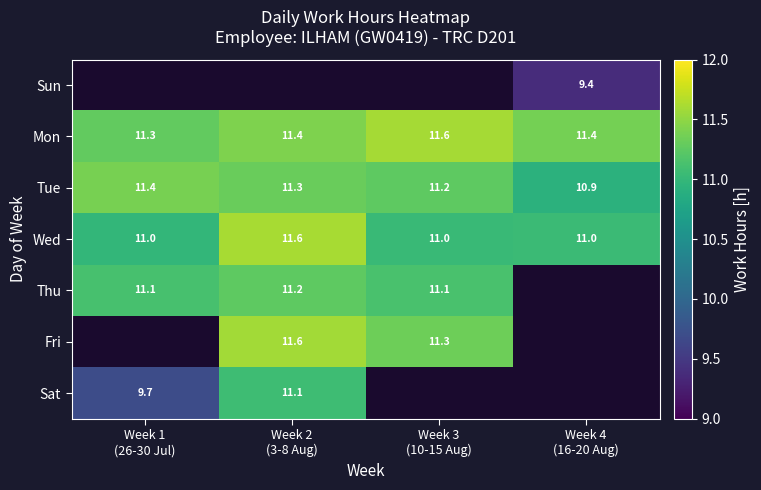

What is the difference between the maximum and minimum values in the Mon series?

0.3